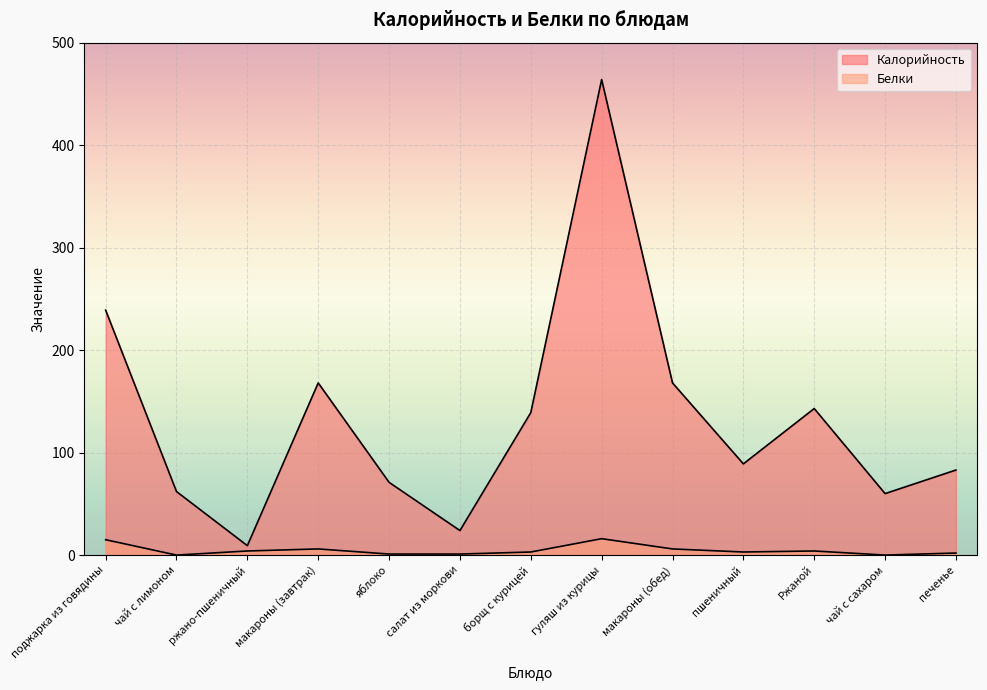

The value of Белки at поджарка из говядины is 23.2. True or false?

False